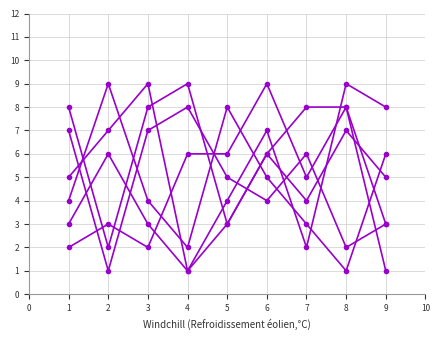

Does the chart have visible grid lines?

Yes